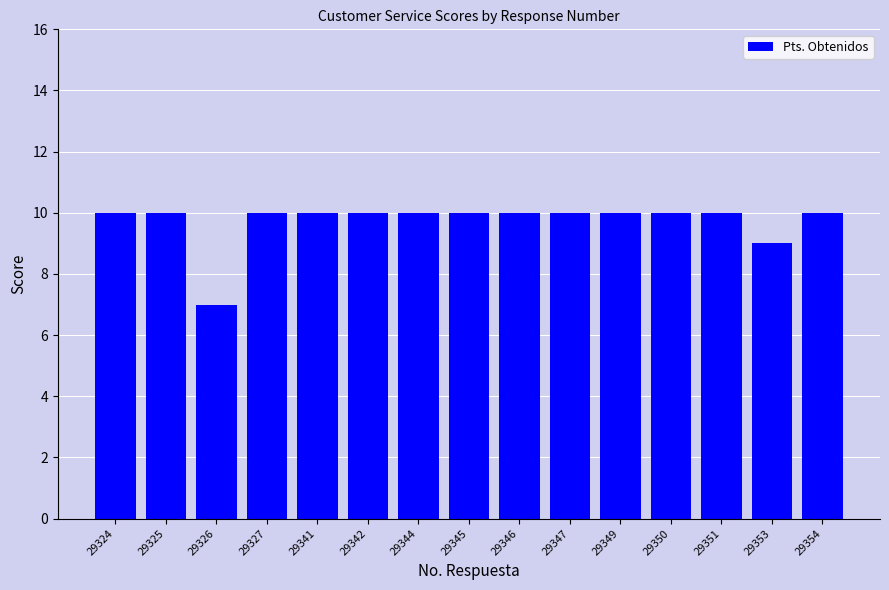

What is the greatest value displayed?

10